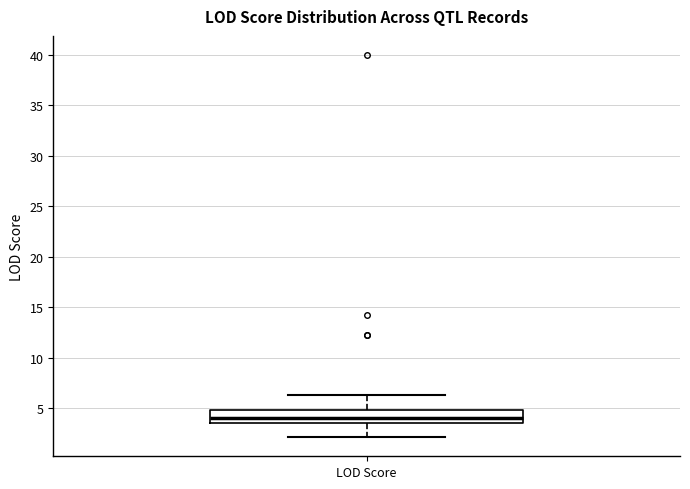

Where does the median line of the box for LOD Score sit on the y-axis? The values are not printed on the chart, so give them approximately, as read against the axis.

4.0